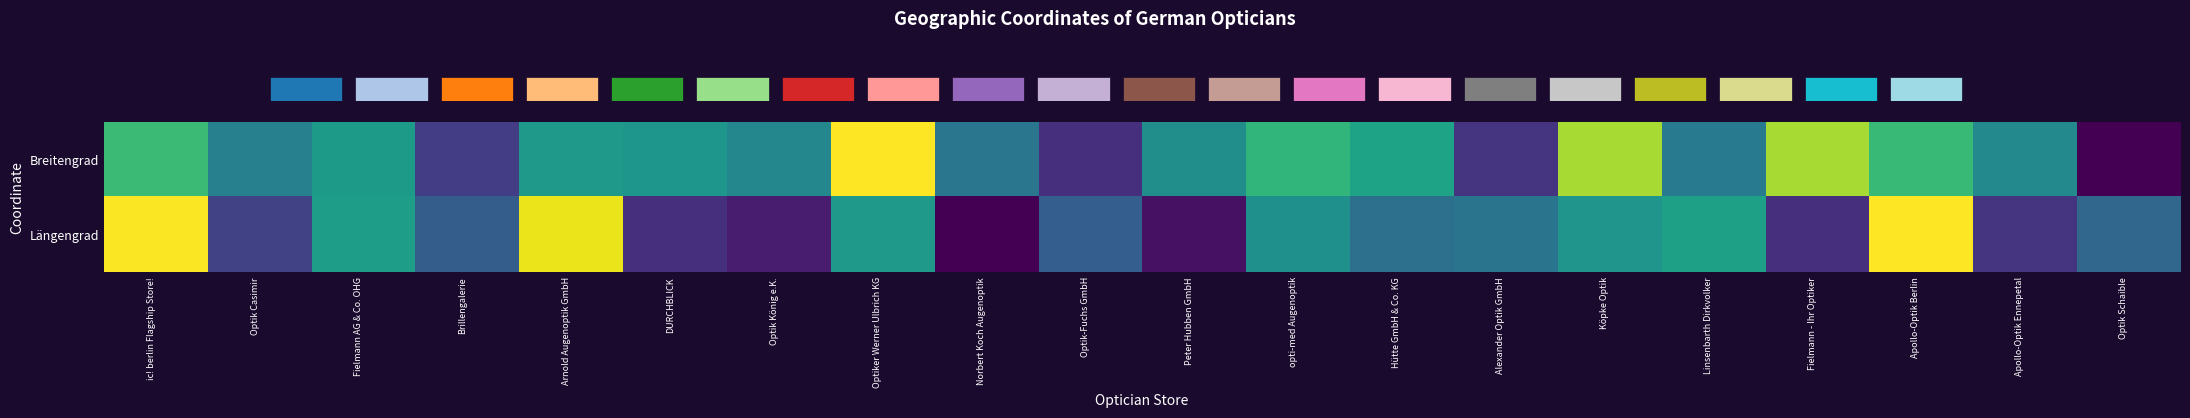

What is the total value across all series at Apollo-Optik Ennepetal?

0.6